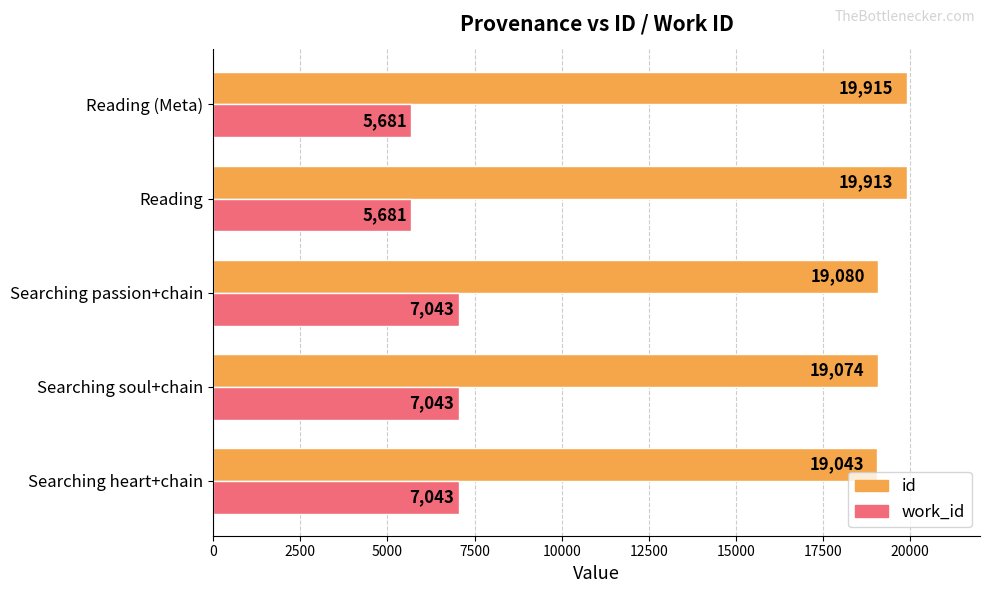

True or false: id has a value of 10678 at Reading (Meta).

False